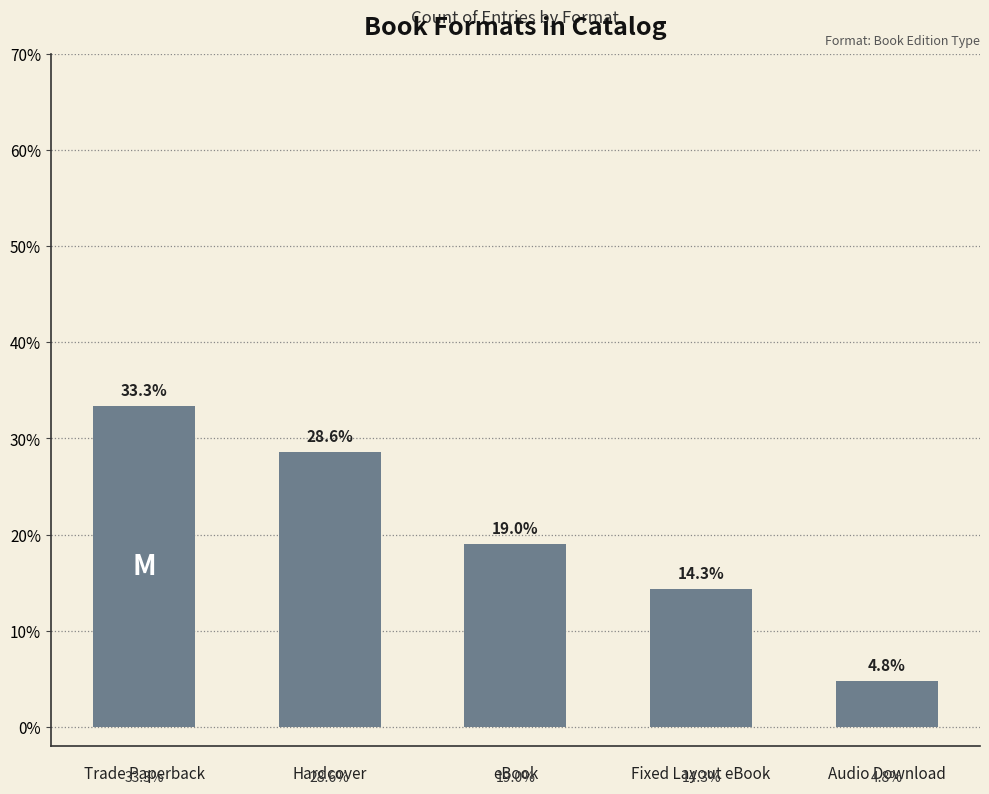

What is the maximum value shown in the chart?

33.3